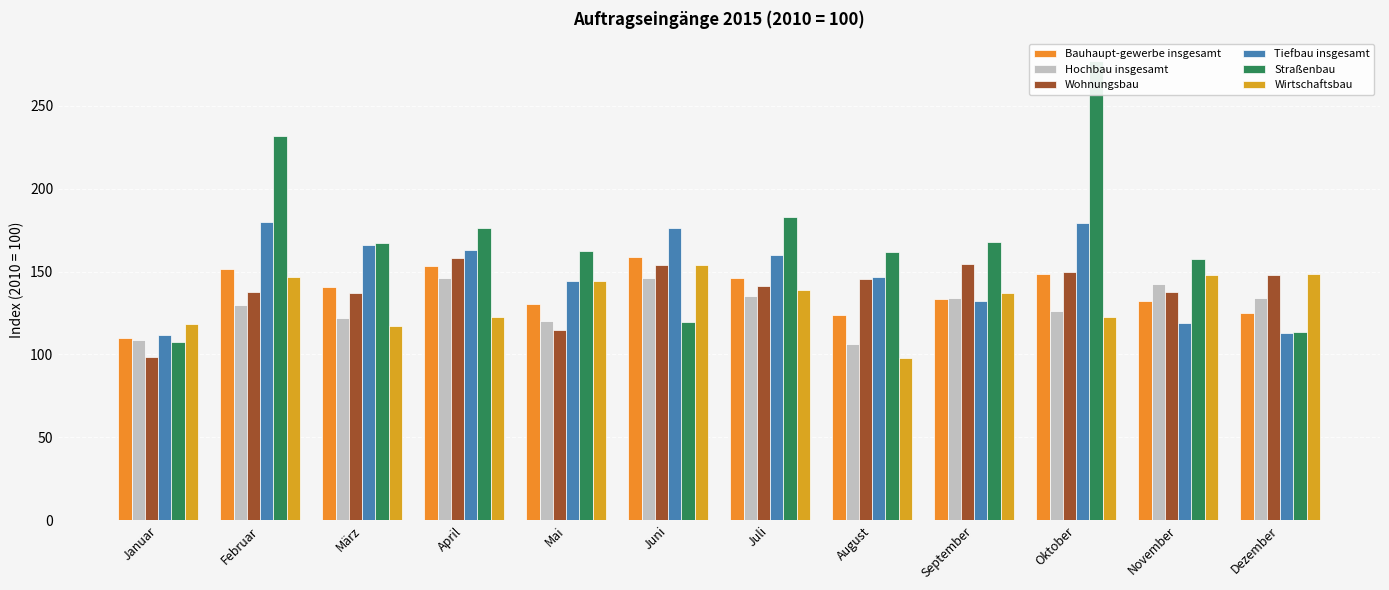

Is it true that Tiefbau insgesamt equals 176.0 at Juni?

True